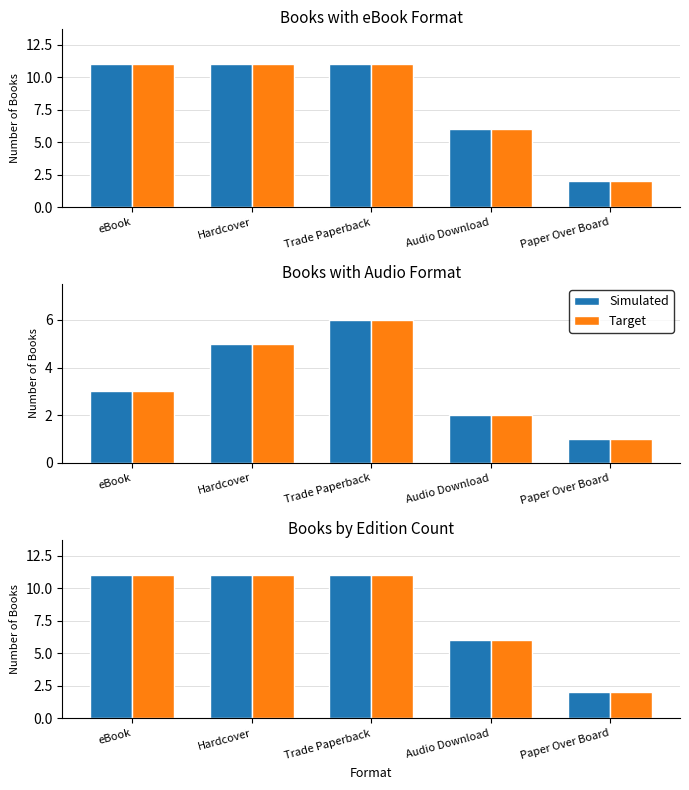

Reading left to right, transcribe all the data shown in this chart.

Simulated: 11	11	11	6	2
Target: 11	11	11	6	2